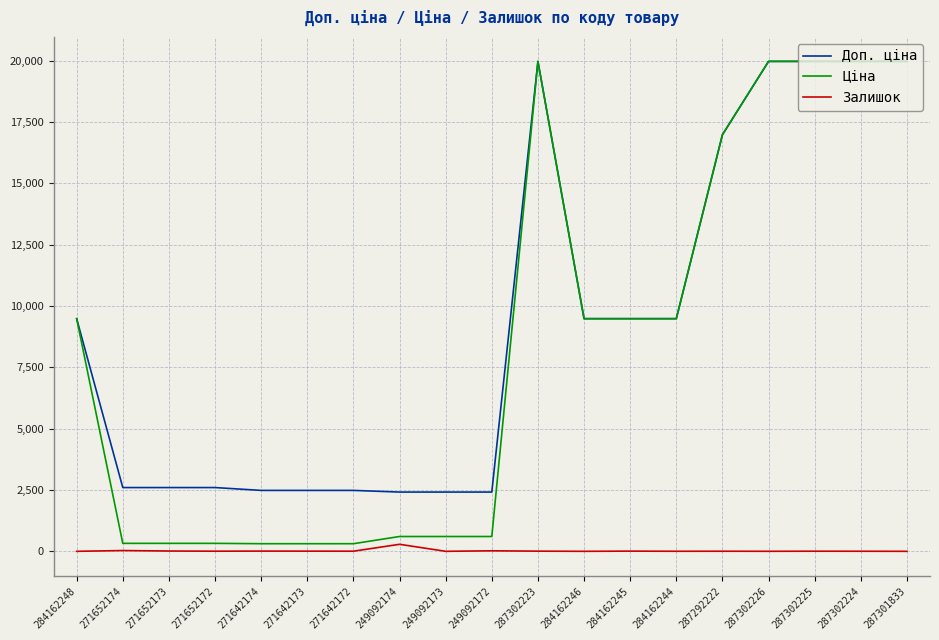

True or false: Ціна and Залишок intersect in this chart.

False